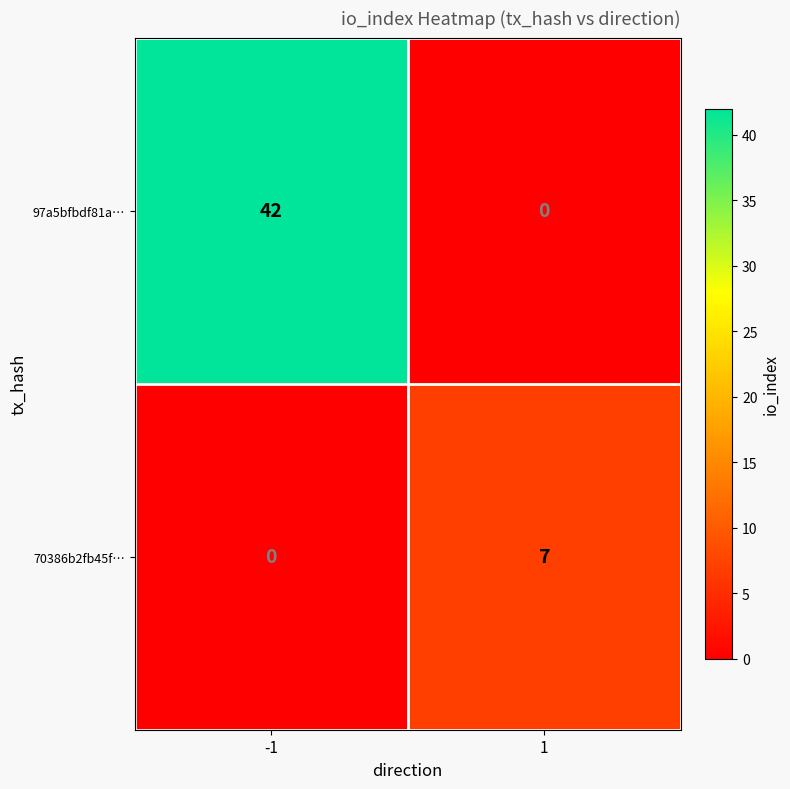

Reading right to left, list all the values displayed in this chart.

97a5bfbdf81a…: 0	42
70386b2fb45f…: 7	0